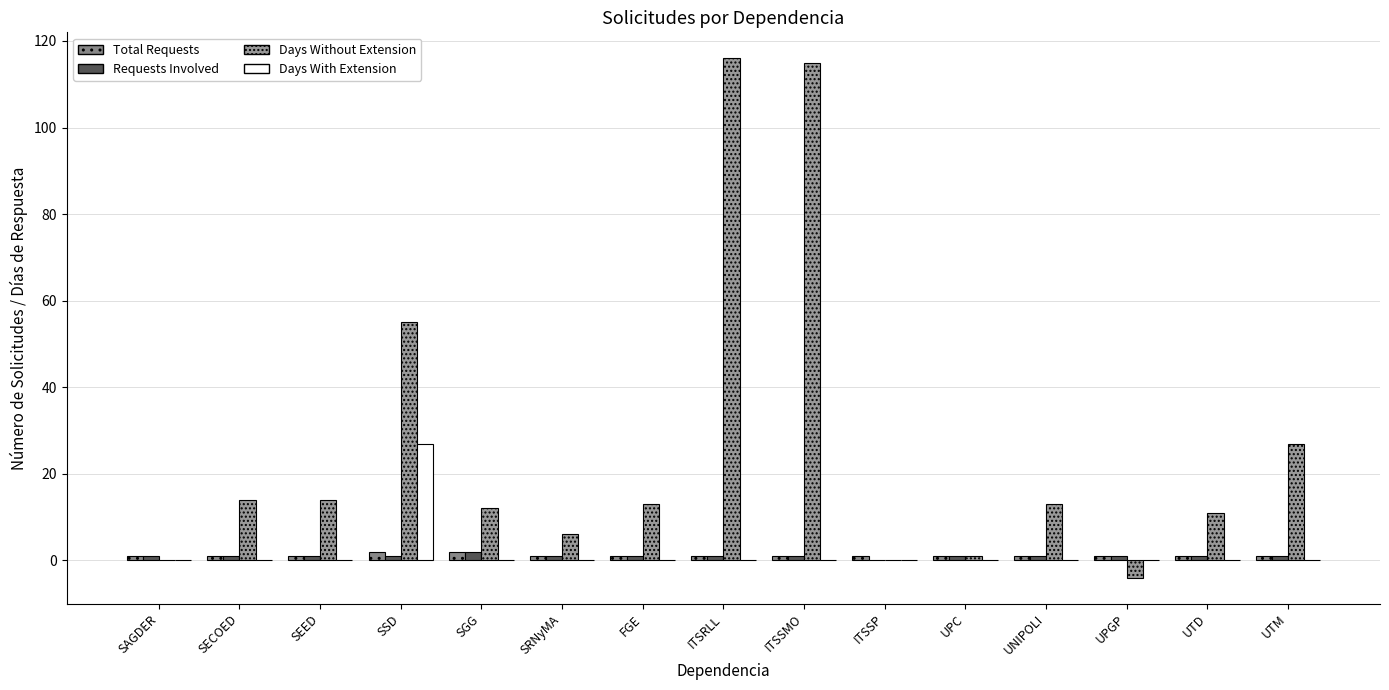

Reading left to right, extract all data points from this chart.

Total Requests: 1	1	1	2	2	1	1	1	1	1	1	1	1	1	1
Requests Involved: 1	1	1	1	2	1	1	1	1	0	1	1	1	1	1
Days Without Extension: 0	14	14	55	12	6	13	116	115	0	1	13	-4	11	27
Days With Extension: 0	0	0	27	0	0	0	0	0	0	0	0	0	0	0